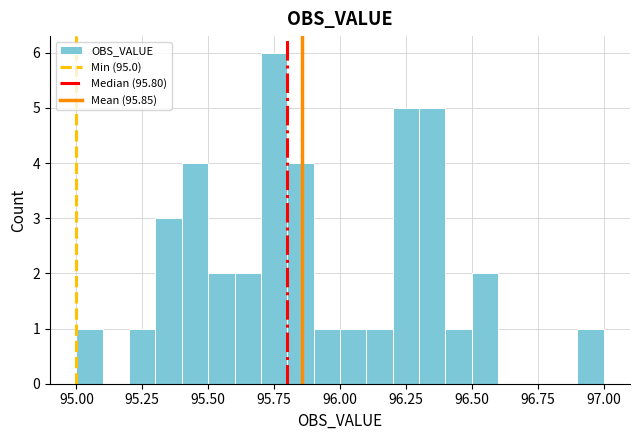

Read against the x-axis, roughly where is the centre of the tallest bar?

95.75